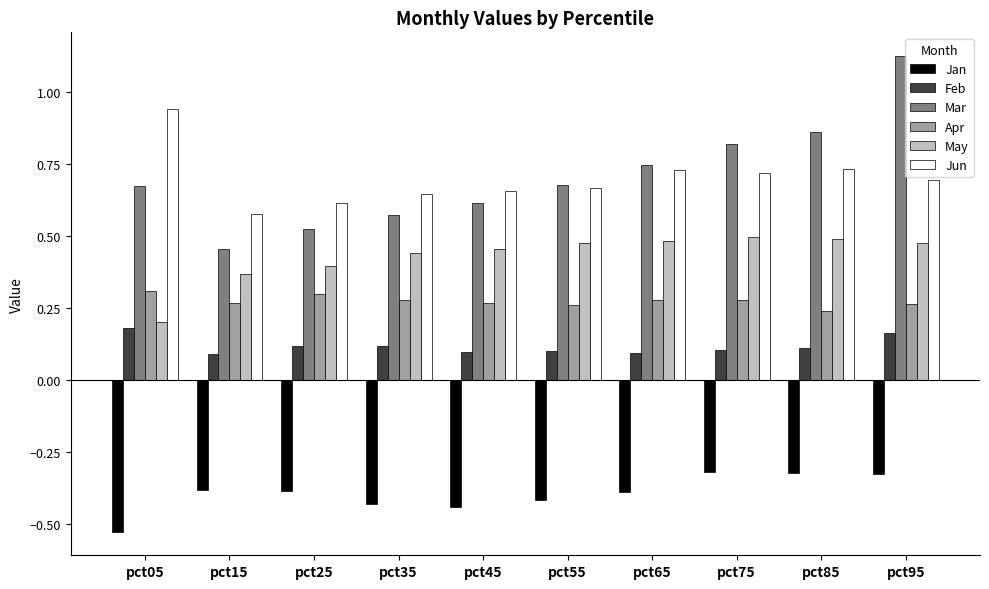

The value of May at pct15 is 0.4. True or false?

True